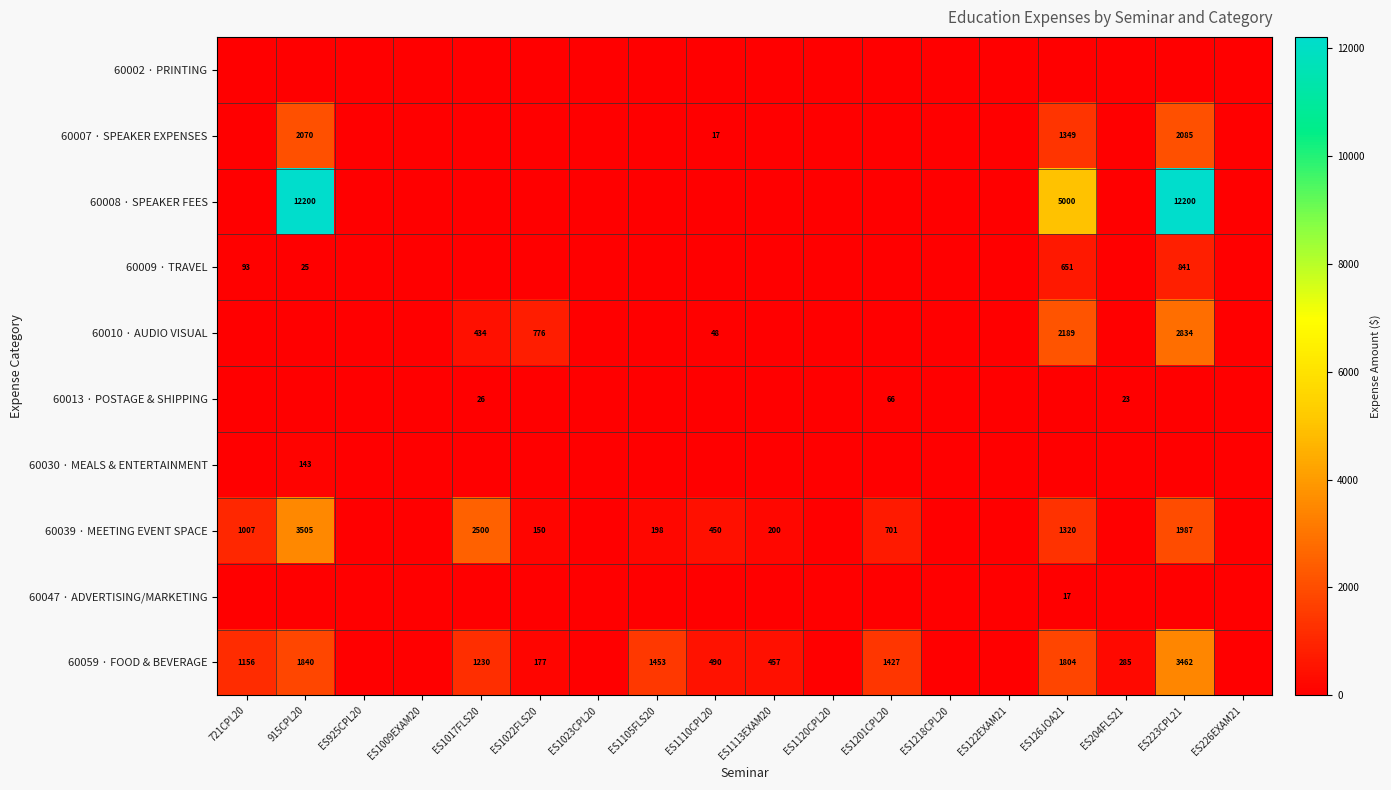

True or false: 60009 · TRAVEL has a value of 93 at 721CPL20.

True